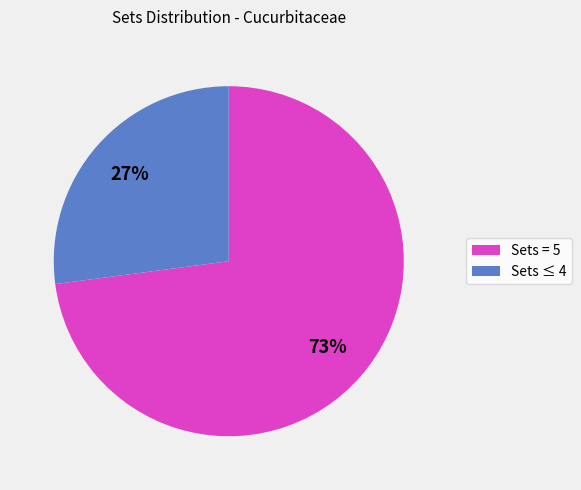

To the nearest percent, what is the difference between the largest and smallest slice percentages?

46%